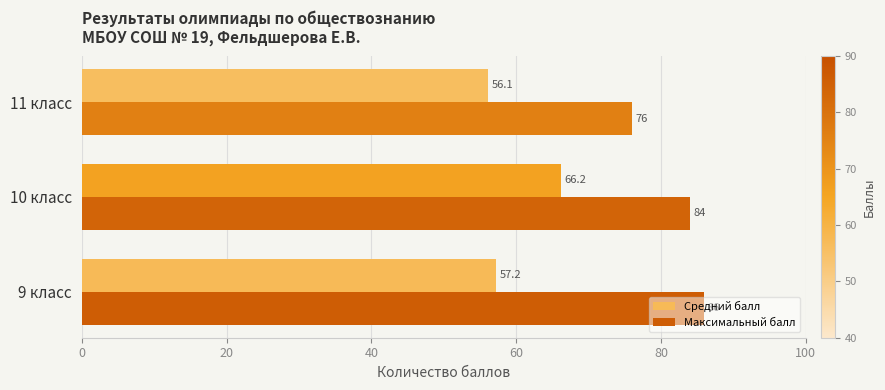

Is it true that Максимальный балл equals 38.5 at 10 класс?

False